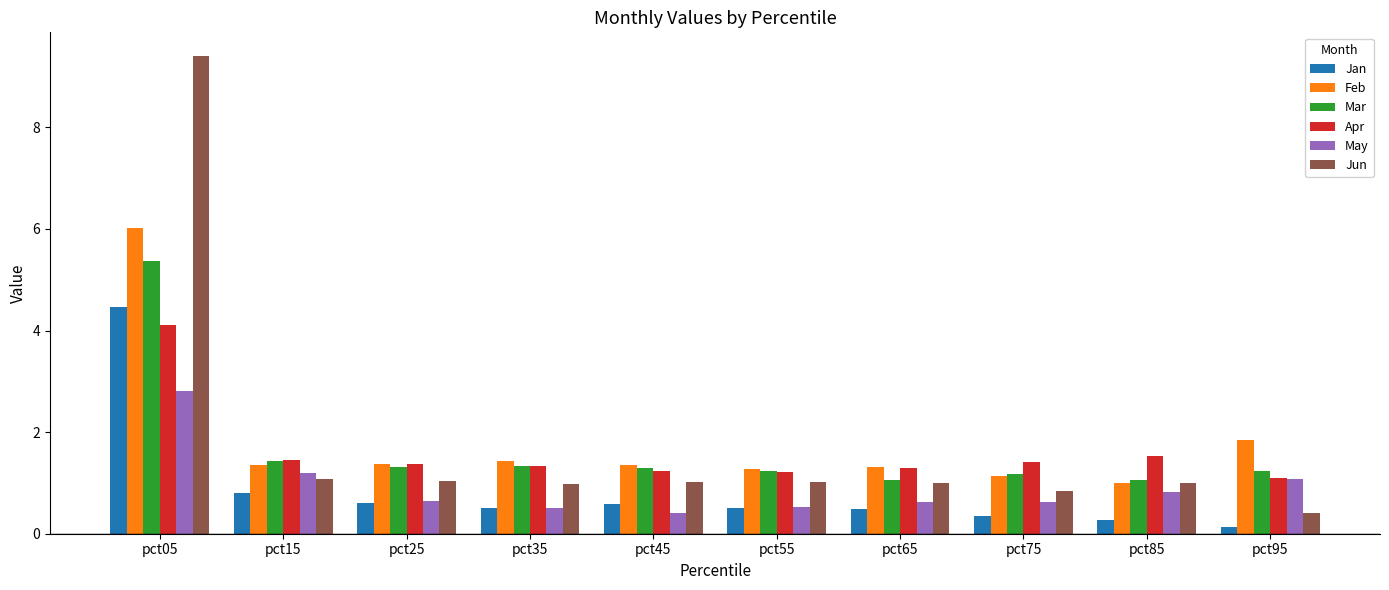

At which label does Feb reach its peak?

pct05